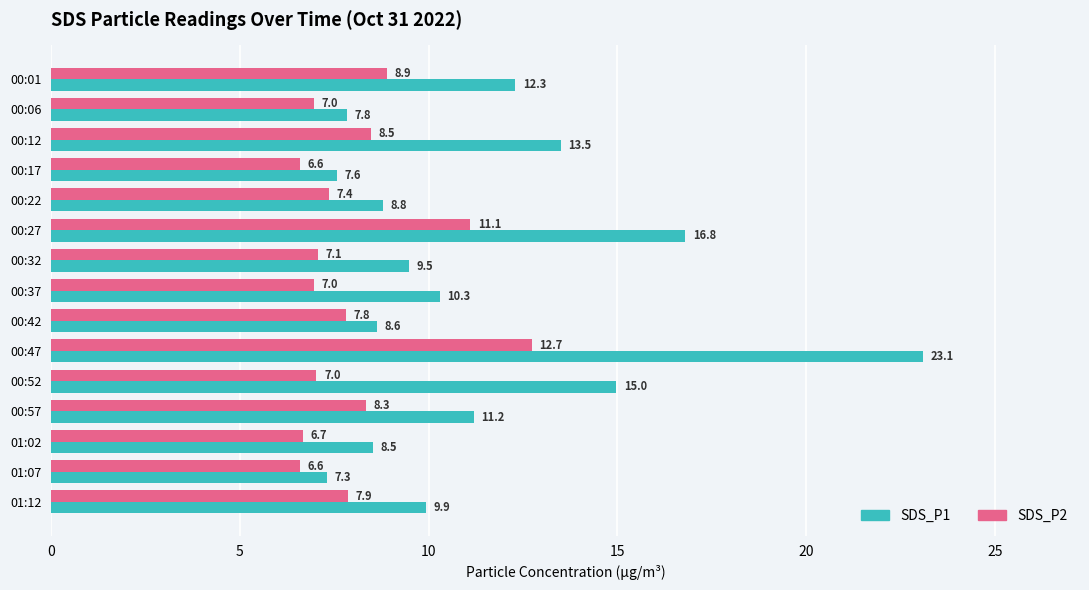

The value of SDS_P1 at 00:32 is 13.2. True or false?

False